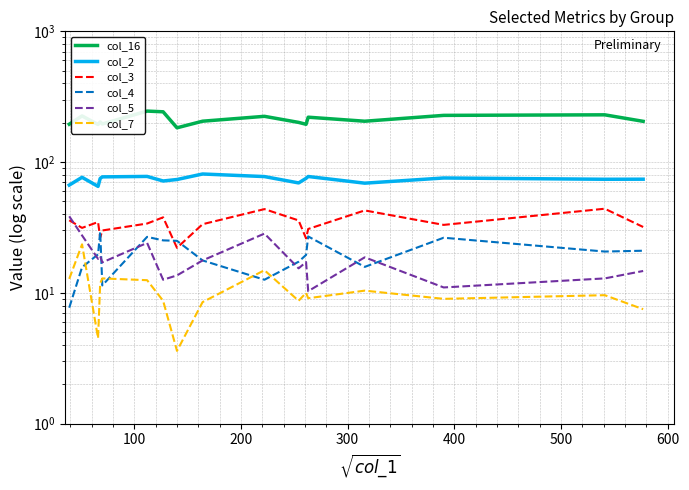

Does the chart display data point markers on the line(s)?

No